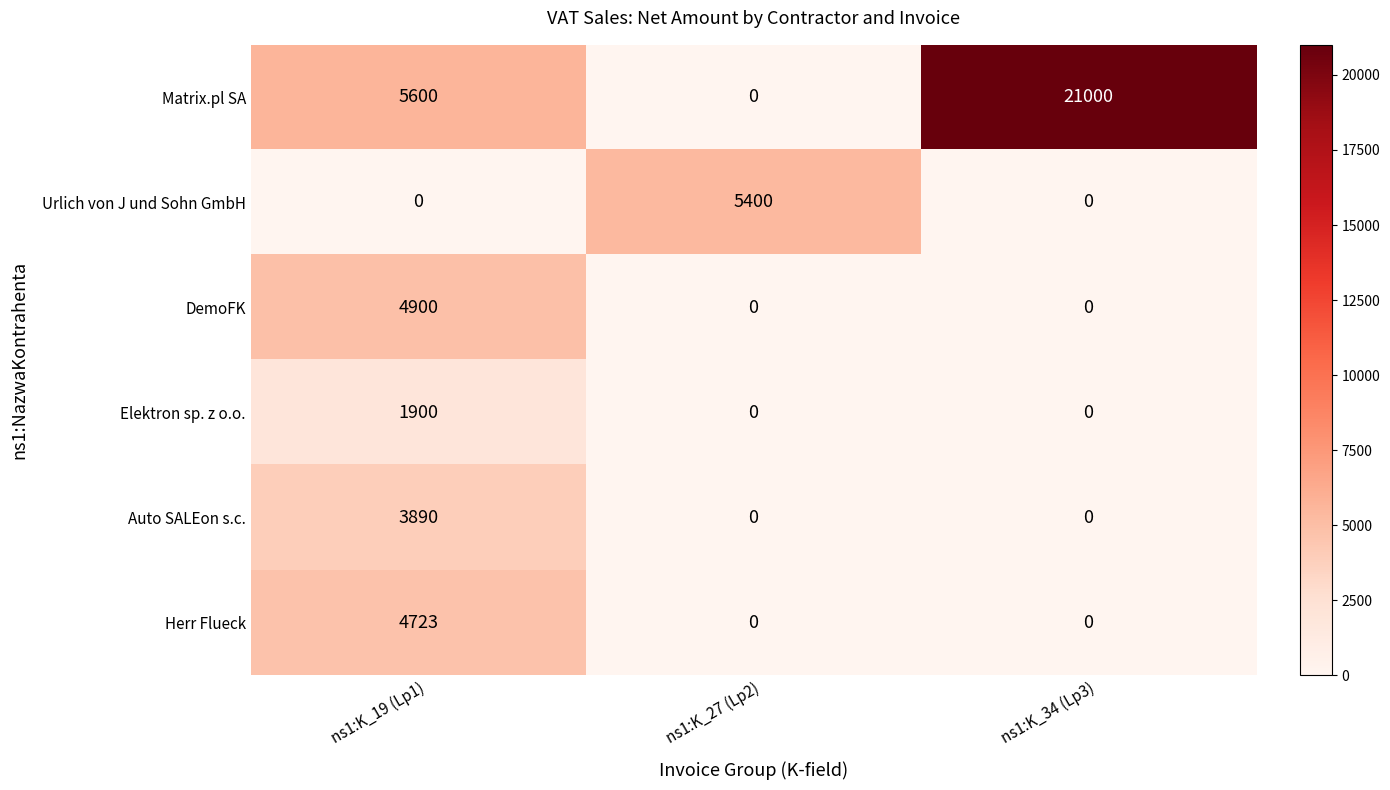

What is the difference between the highest and lowest values at ns1:K_27 (Lp2)?

5400